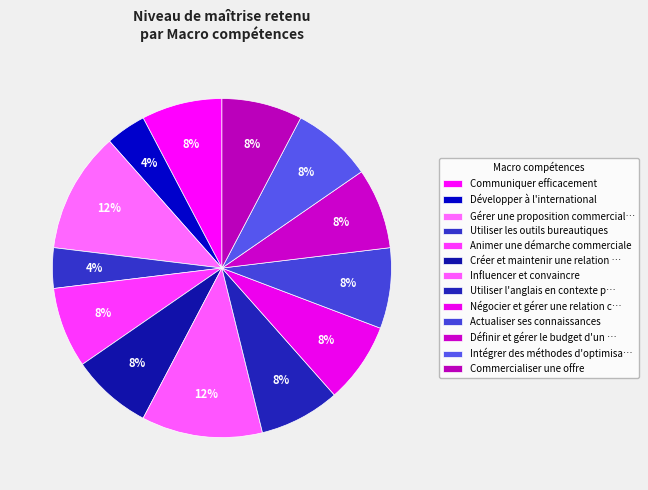

How many segments does this pie chart have?

13